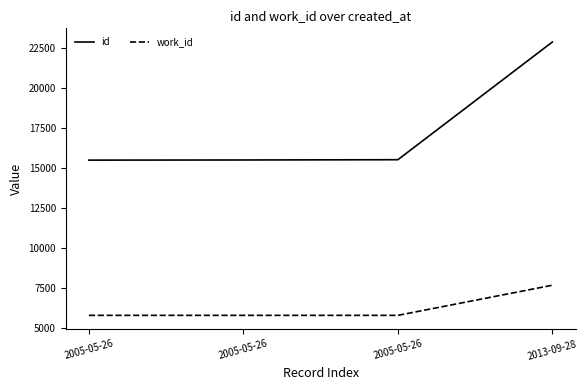

What is the sum of the work_id values at 2005-05-26 and 2005-05-26?

11626